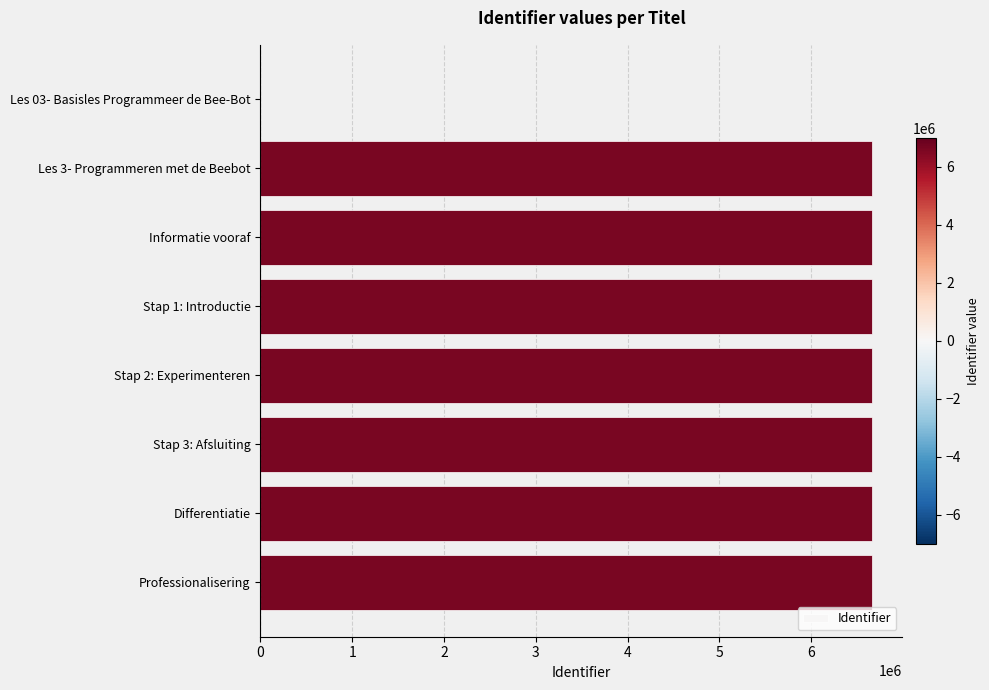

What is the sum of all values?

46633074